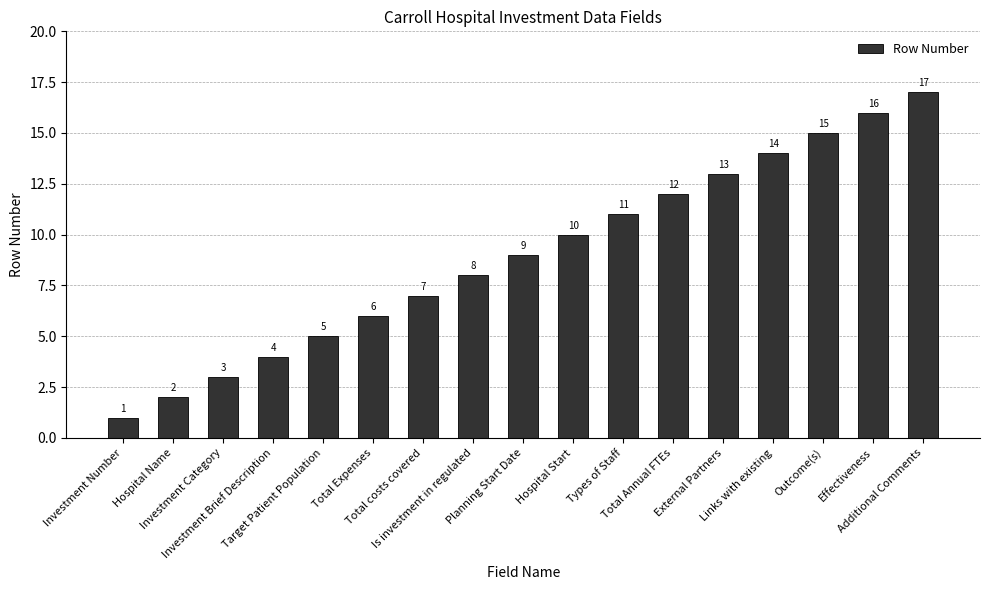

Reading left to right, list all the values displayed in this chart.

1	2	3	4	5	6	7	8	9	10	11	12	13	14	15	16	17